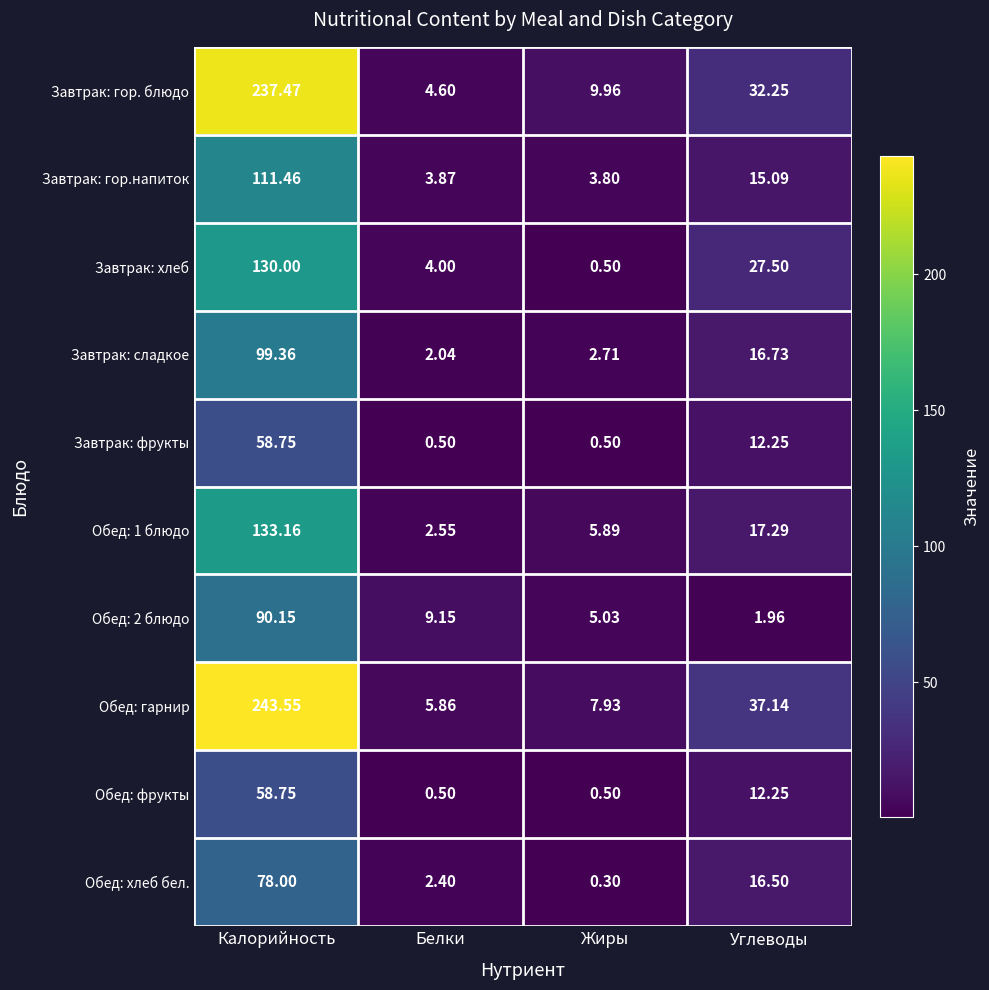

Which label corresponds to the largest value in the chart?

Калорийность